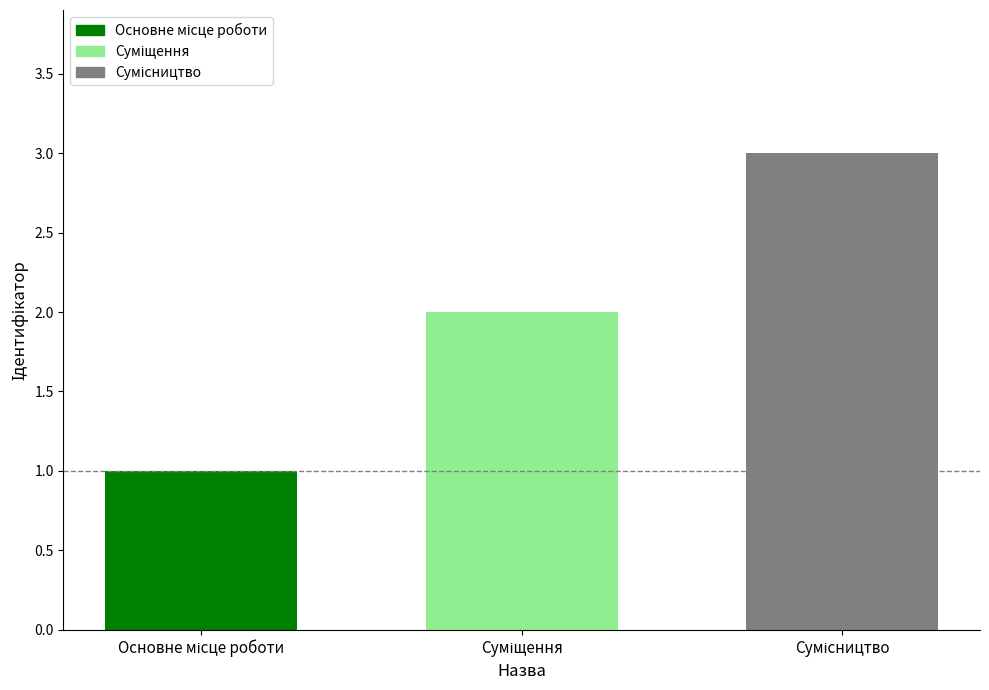

What is the sum of all values?

6